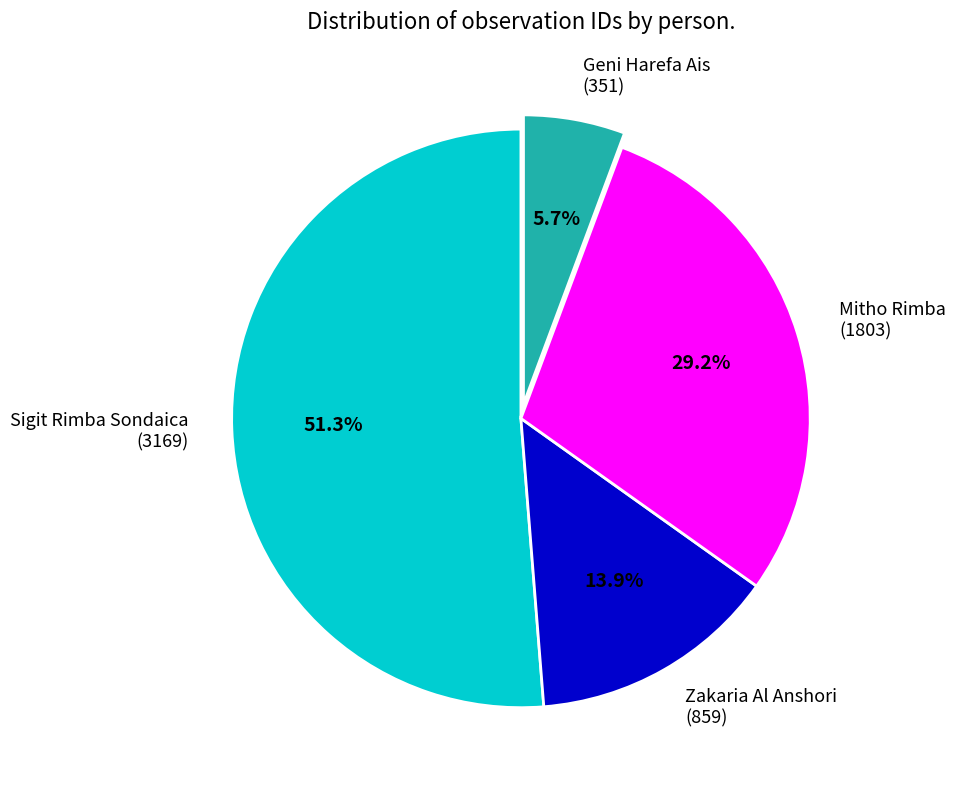

Count the number of slices in the pie.

4